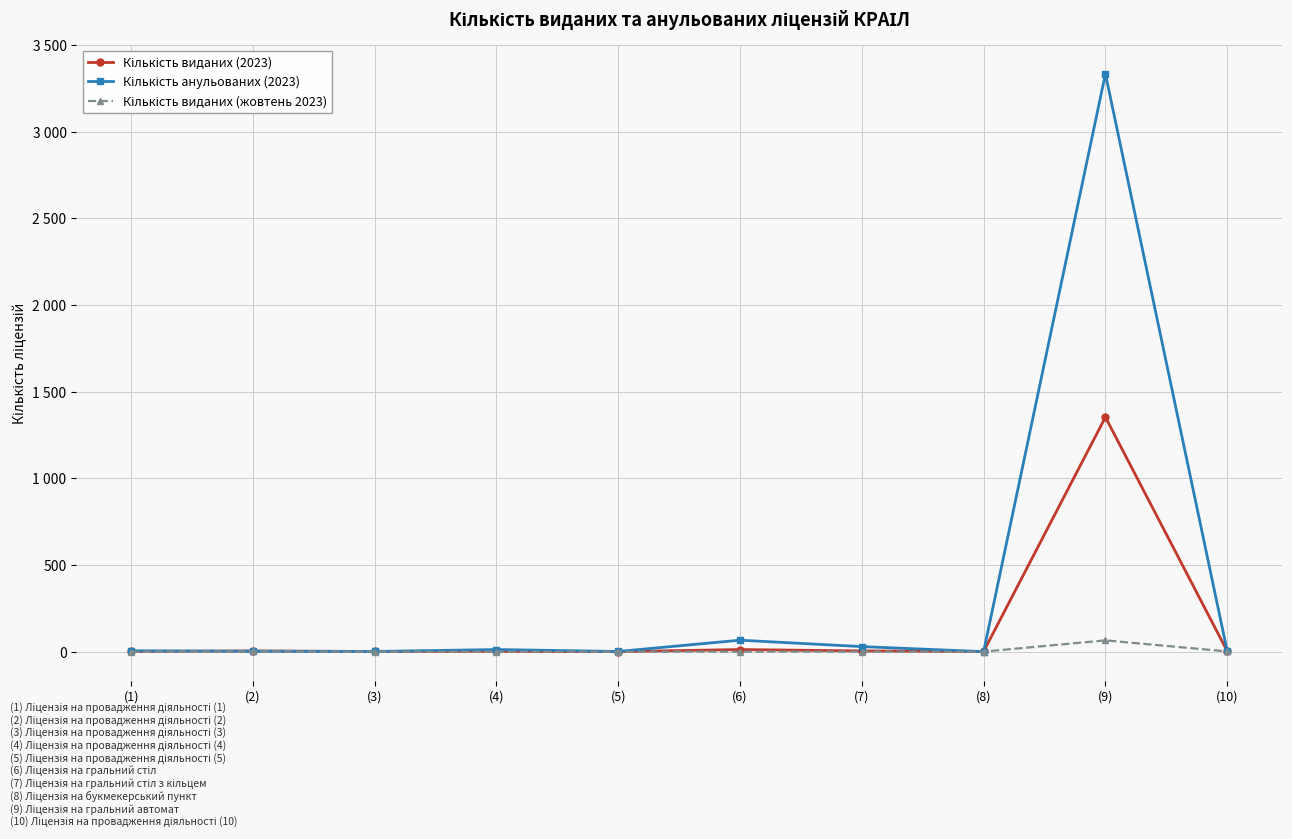

At which label does Кількість анульованих (2023) reach its minimum?

(8)